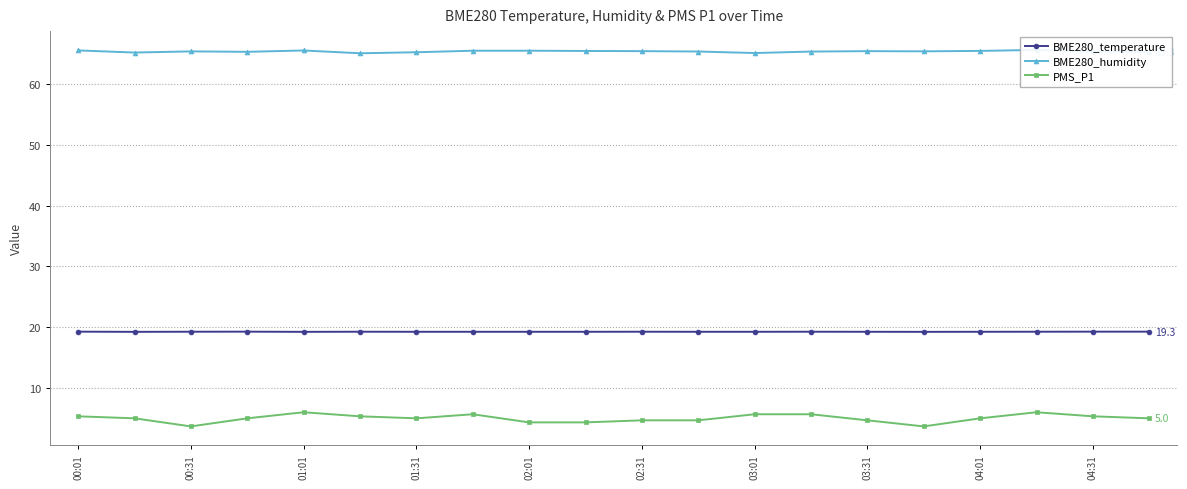

What is the highest value of the BME280_temperature series?

19.3